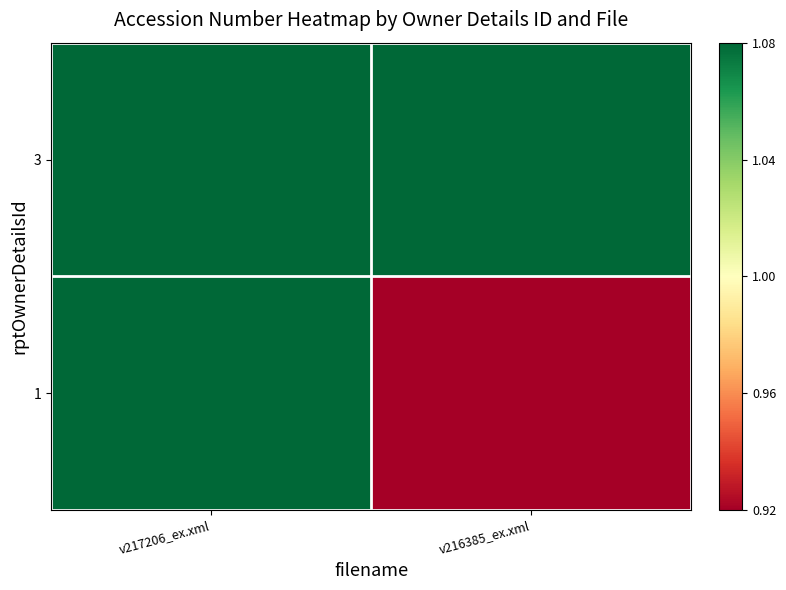

Reading left to right, what are all the values shown in this chart?

3: v217206_ex.xml=1.1	v216385_ex.xml=1.1
1: v217206_ex.xml=1.1	v216385_ex.xml=0.9